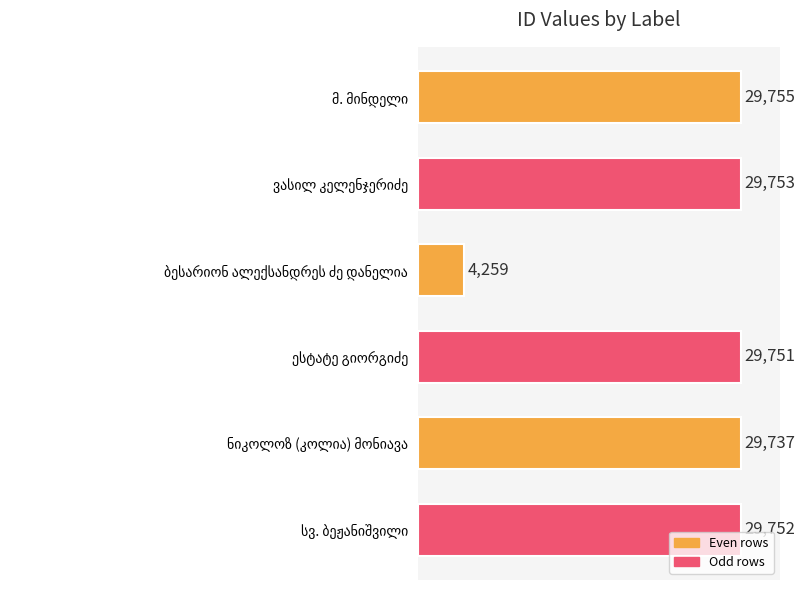

What is the maximum value shown in the chart?

29755